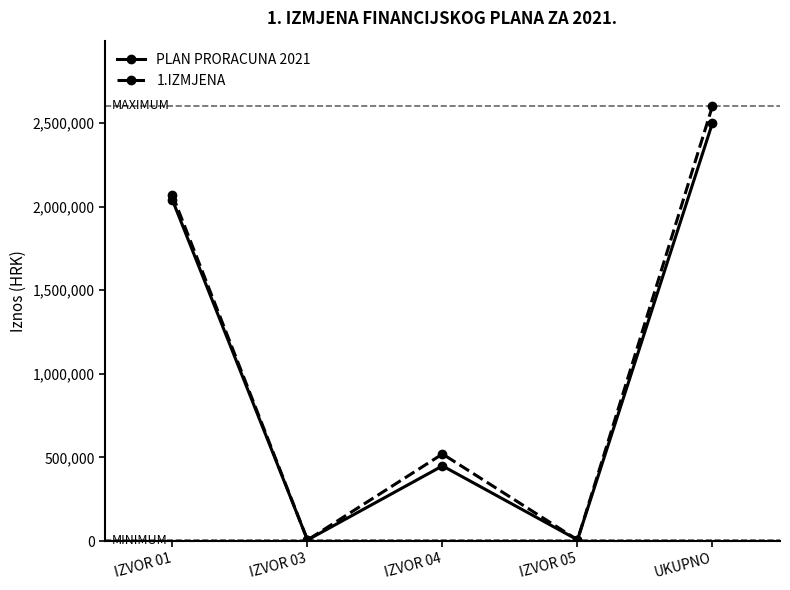

Which category has the highest value across all series?

UKUPNO